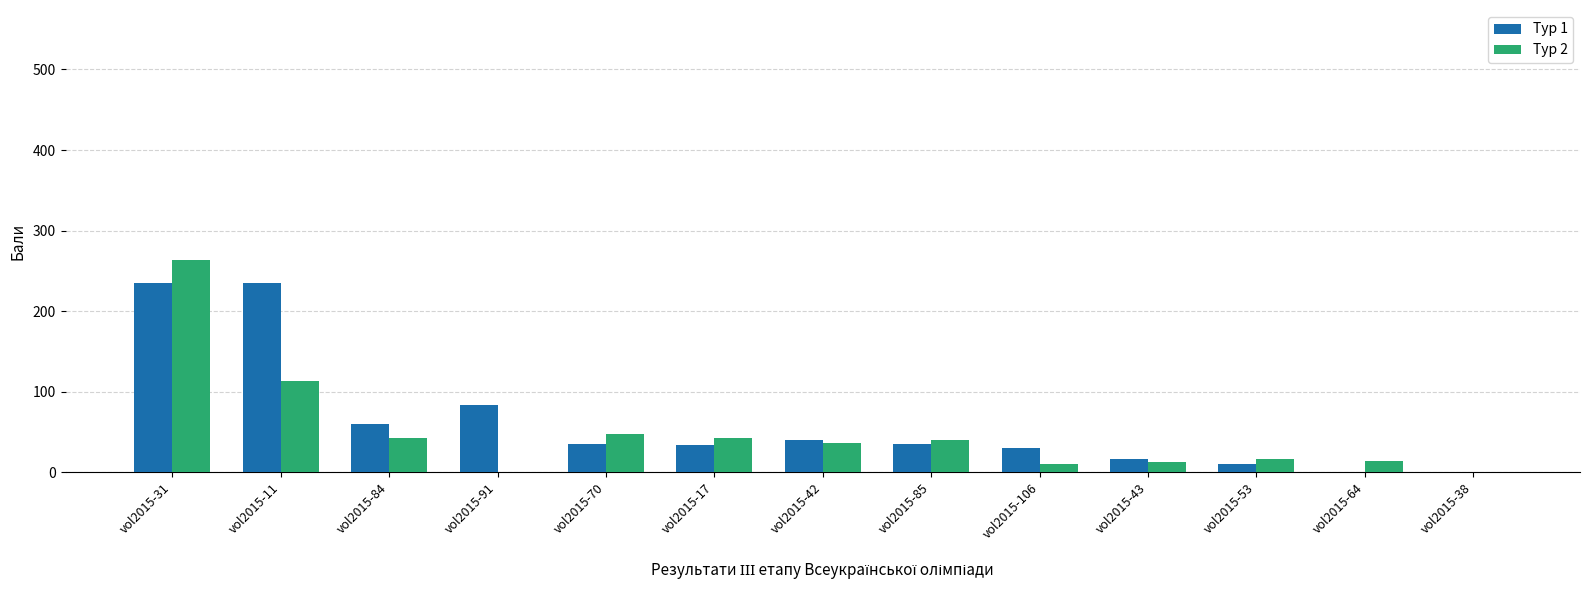

Are the bars grouped side by side (vs. stacked)?

Yes